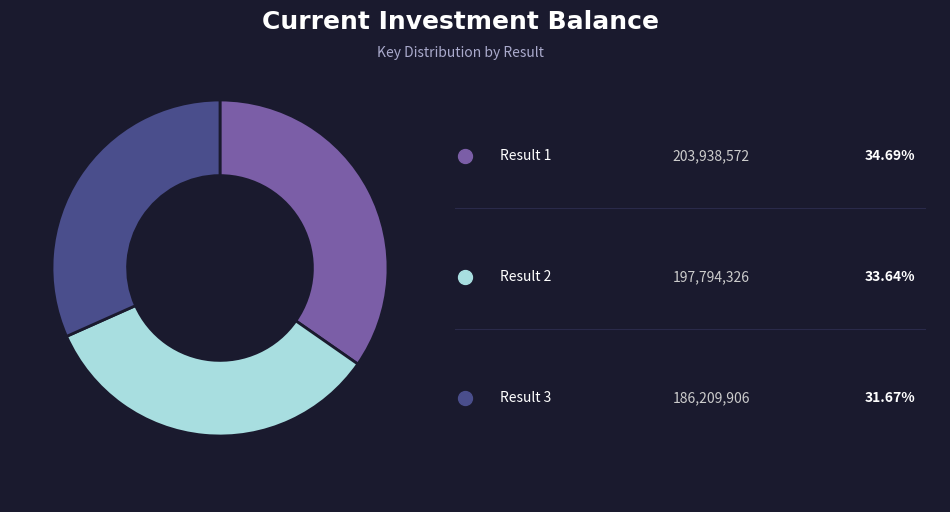

Does any single category account for the majority?

No